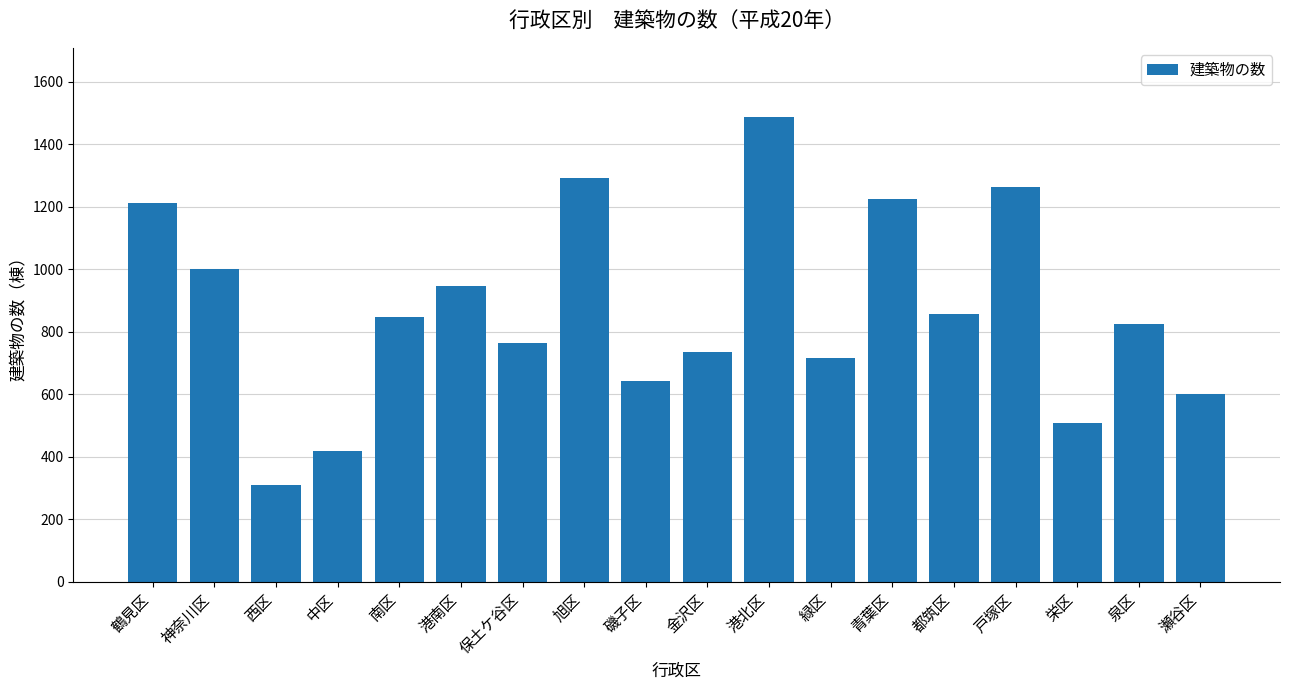

Which category has the lowest value across all series?

西区